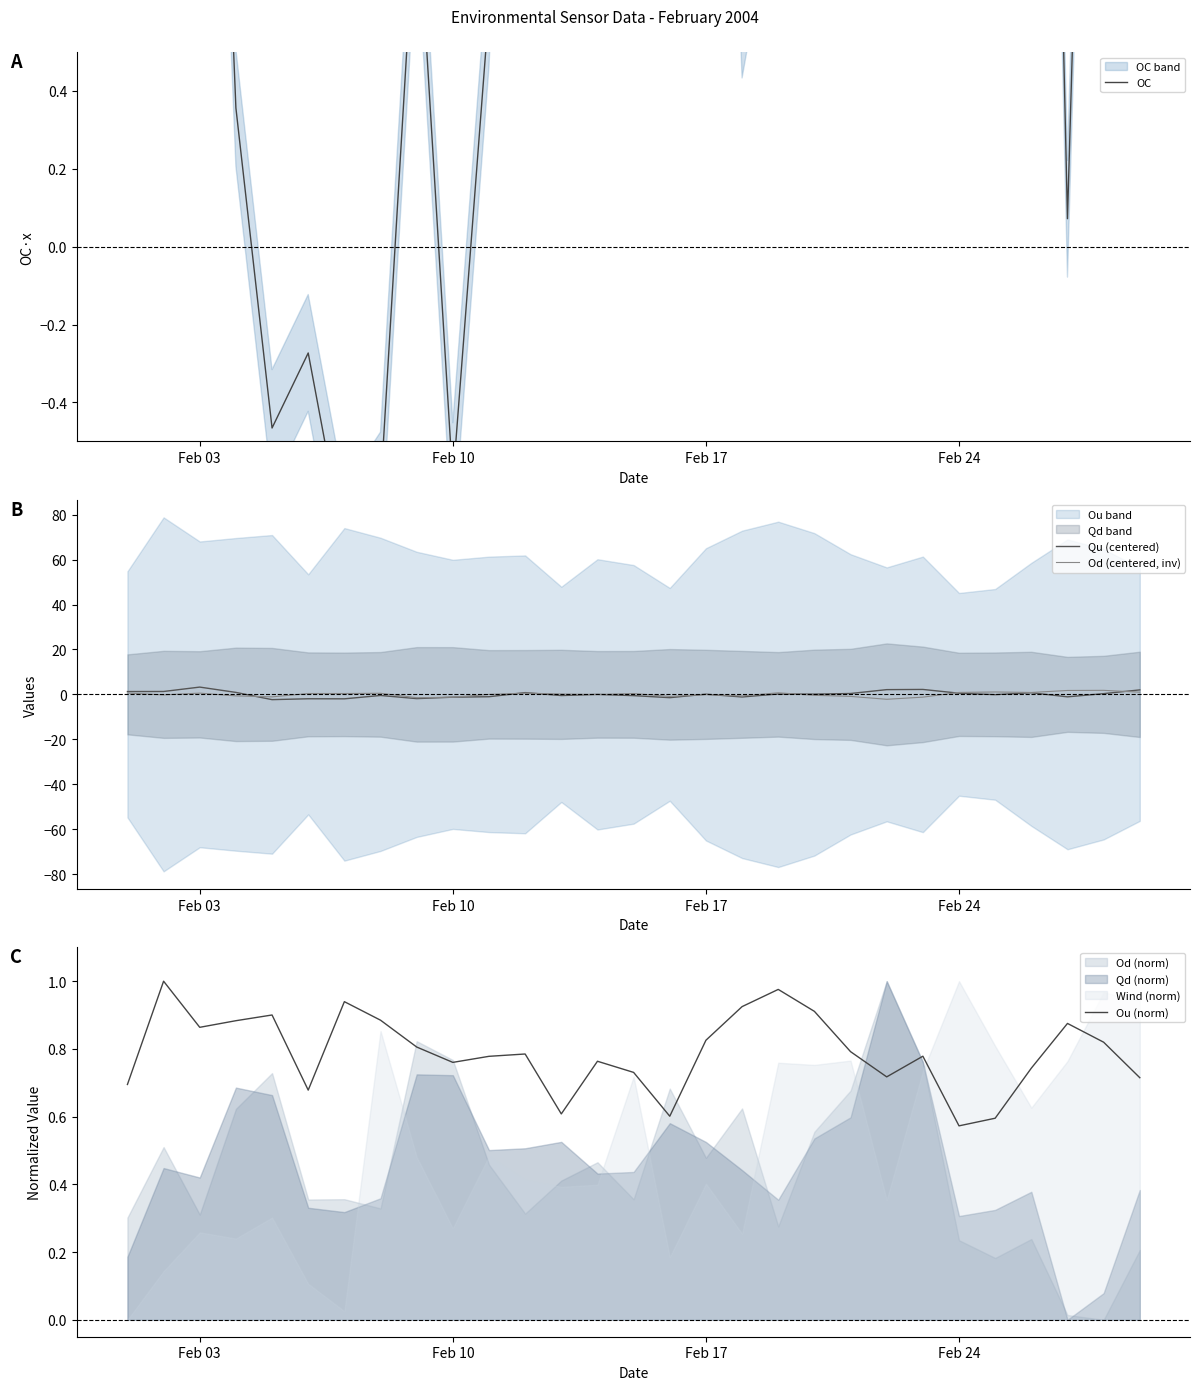

Is the value of Qu (centered) at 27 greater than the value of Ou (norm) at 22?

No